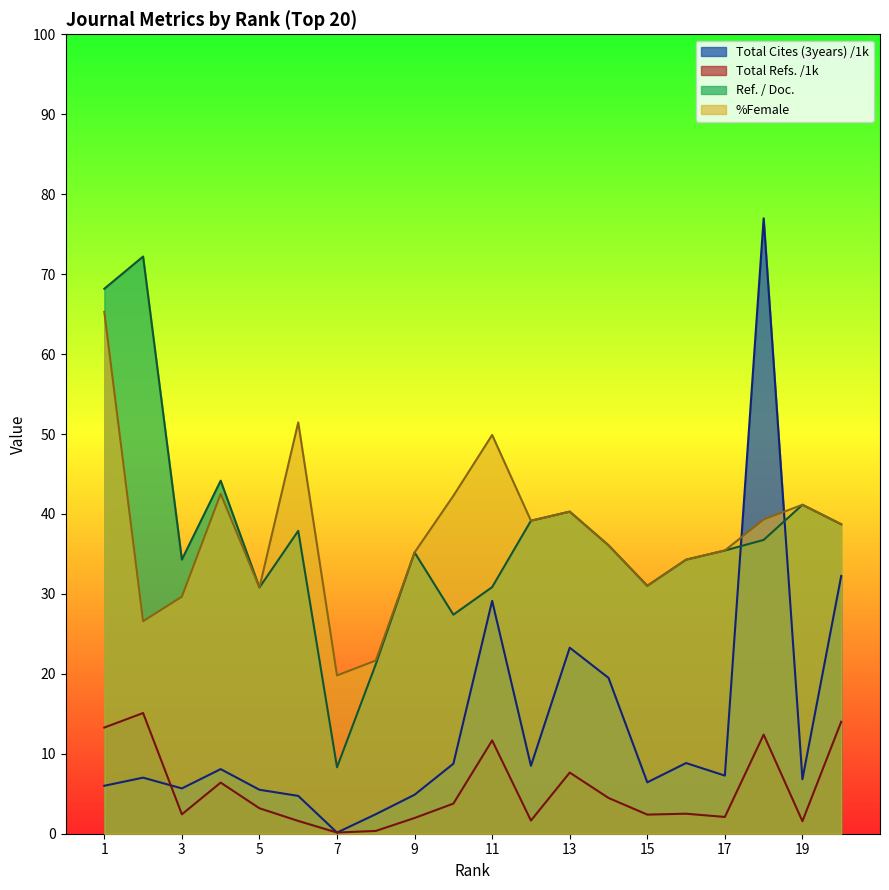

After their last crossing, which series has the higher values: Ref. / Doc. or Total Cites (3years)?

Ref. / Doc.